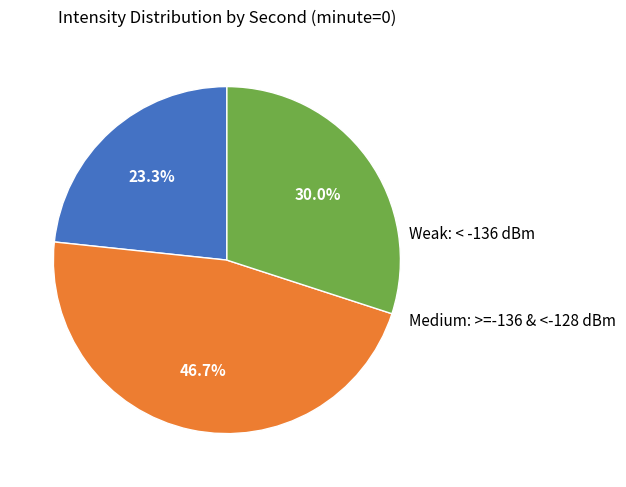

Is there a majority slice in this chart?

No